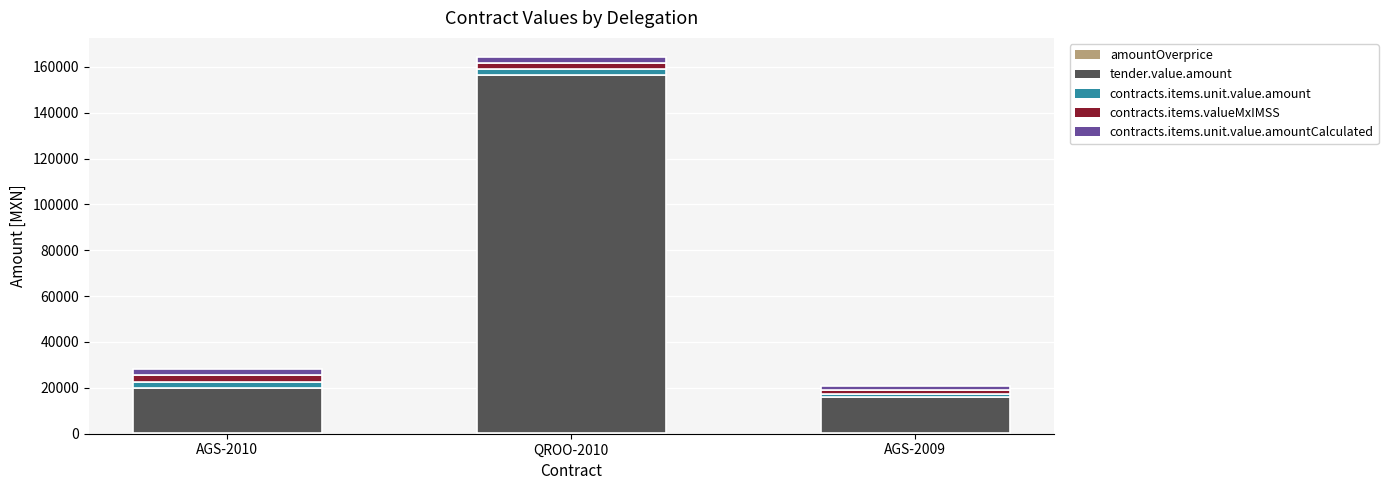

At which category is the sum across all series the highest?

QROO-2010